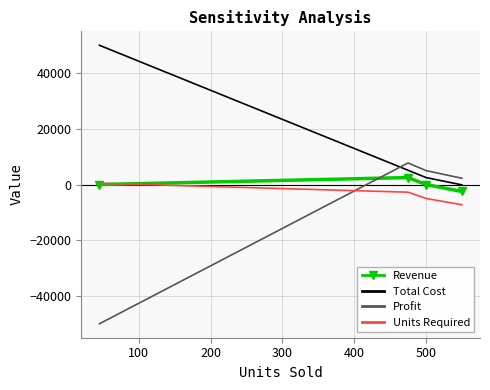

How many distinct data groups are displayed?

4